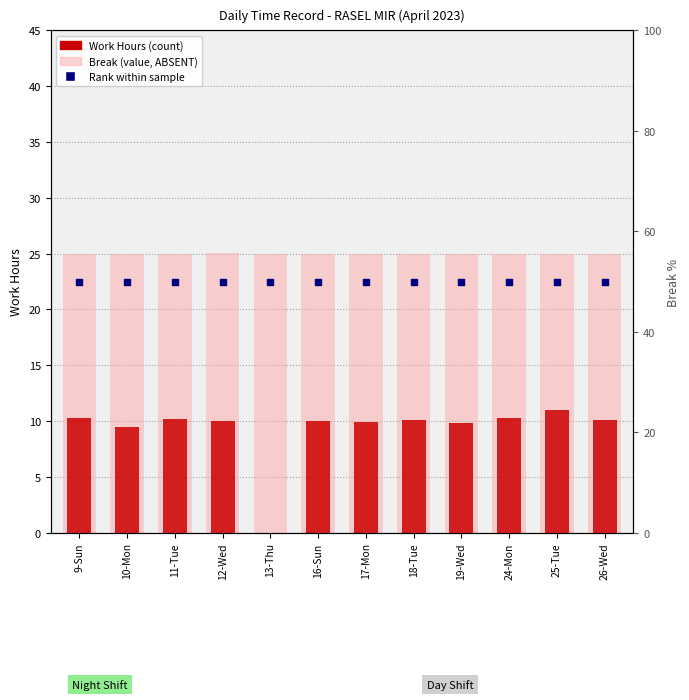

Which series reaches the maximum Y coordinate?

Percentile Rank